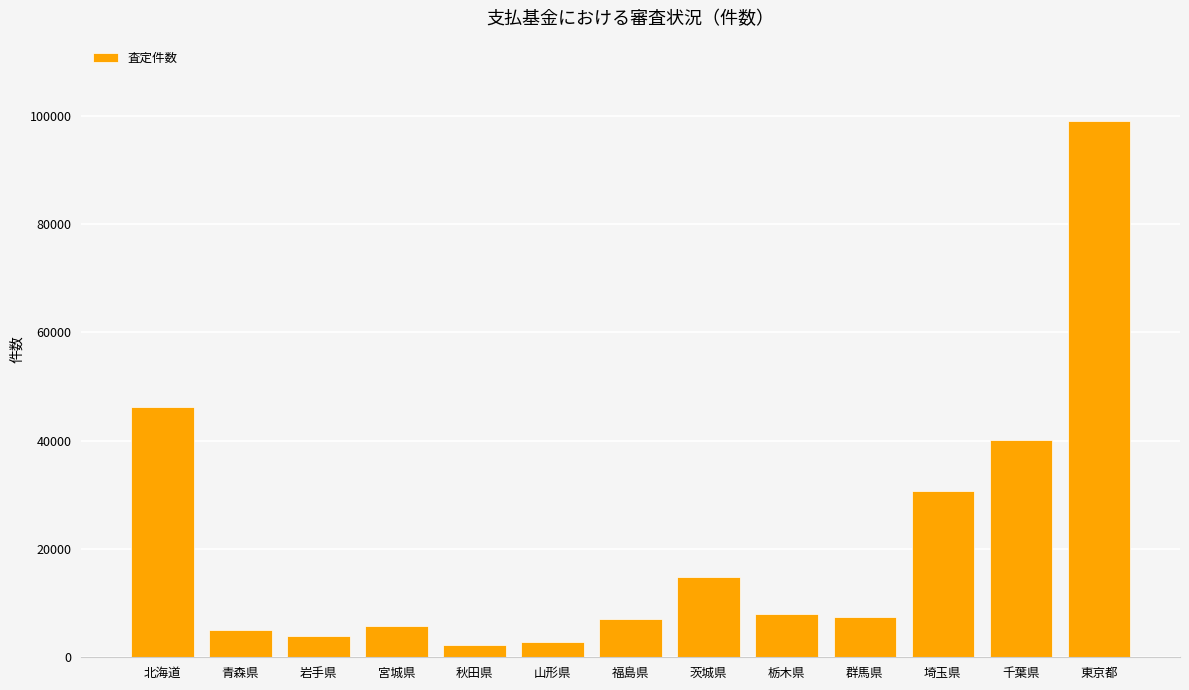

What is the greatest value displayed?

99018